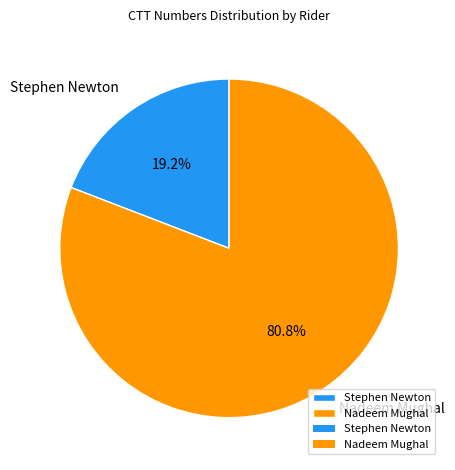

To the nearest percent, what percentage of the pie is Nadeem Mughal?

81%